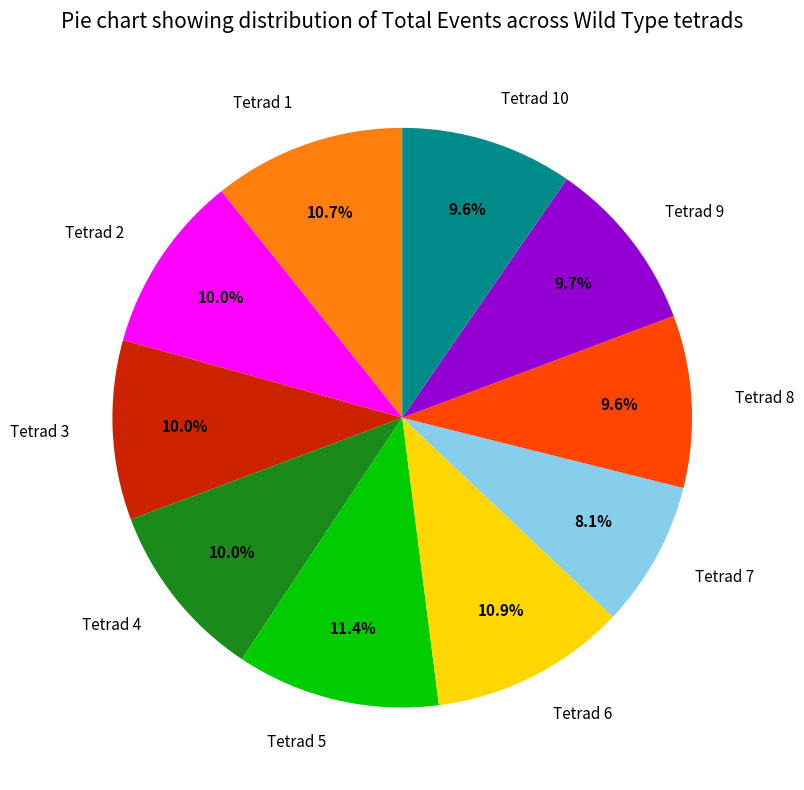

To the nearest percent, what is the difference between the Tetrad 10 and Tetrad 6 slice percentages?

1%